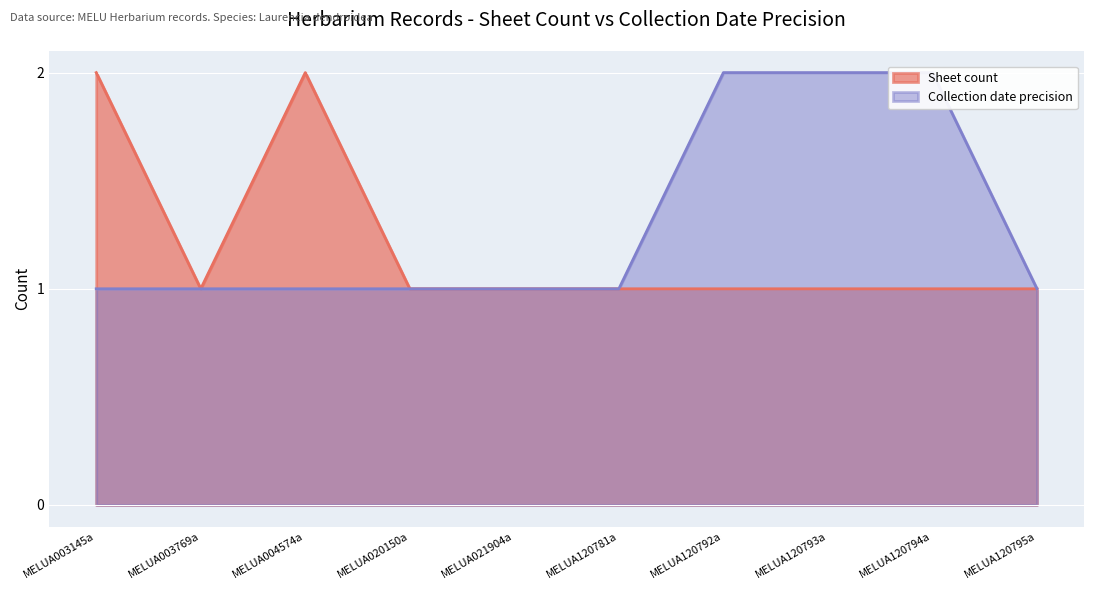

What are all the series names shown in the legend?

Sheet count, Collection date precision